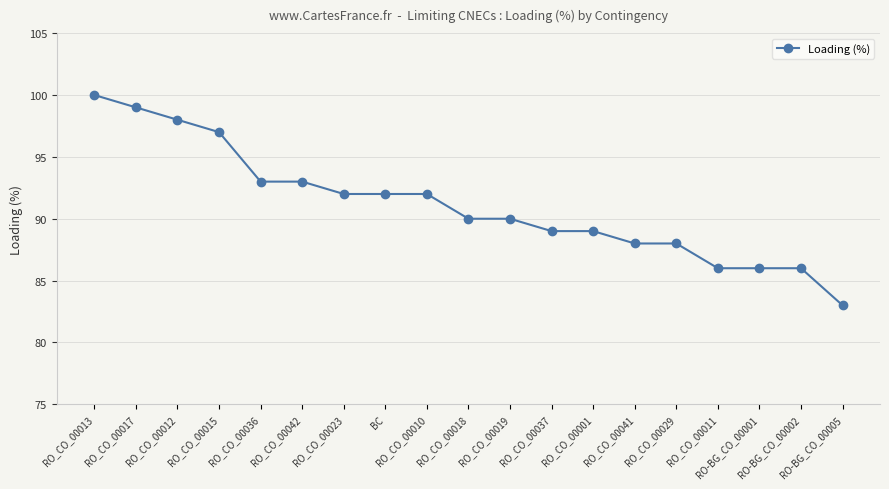

Reading right to left, list all the values displayed in this chart.

83	86	86	86	88	88	89	89	90	90	92	92	92	93	93	97	98	99	100